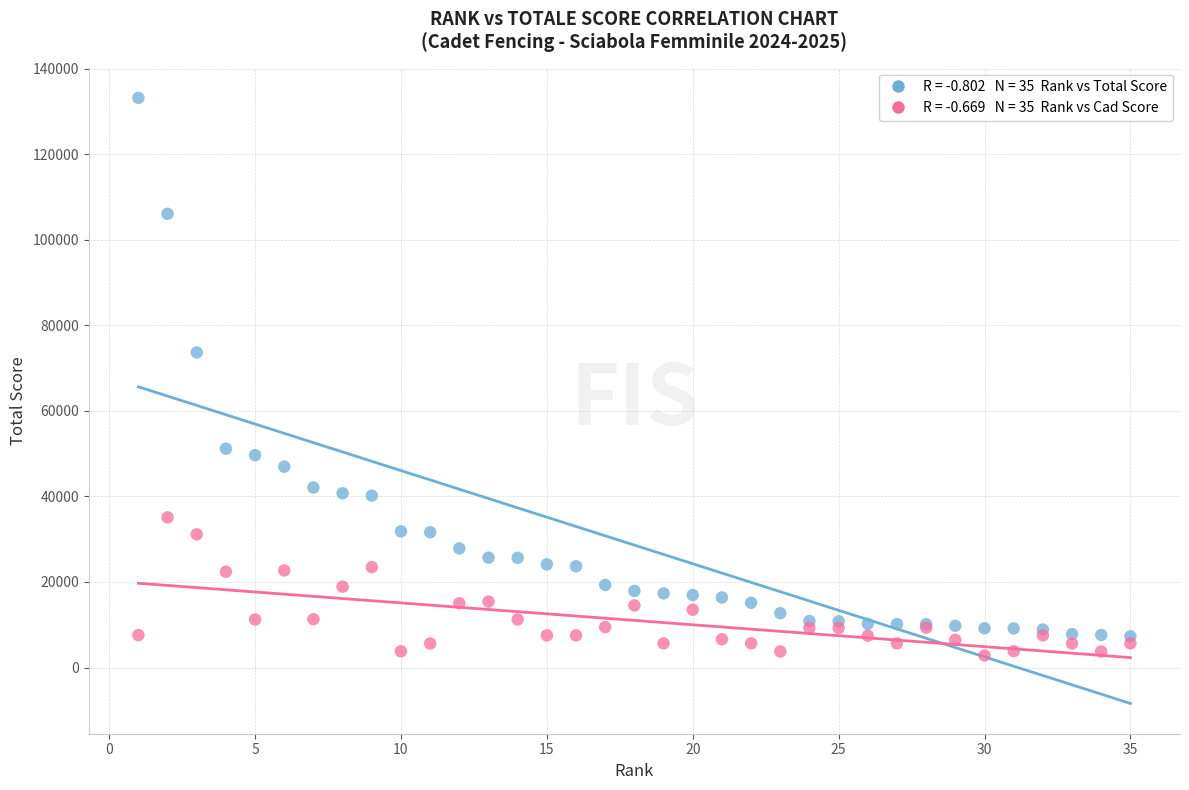

Across all series, what Y value is closest to 67988?

73644.4